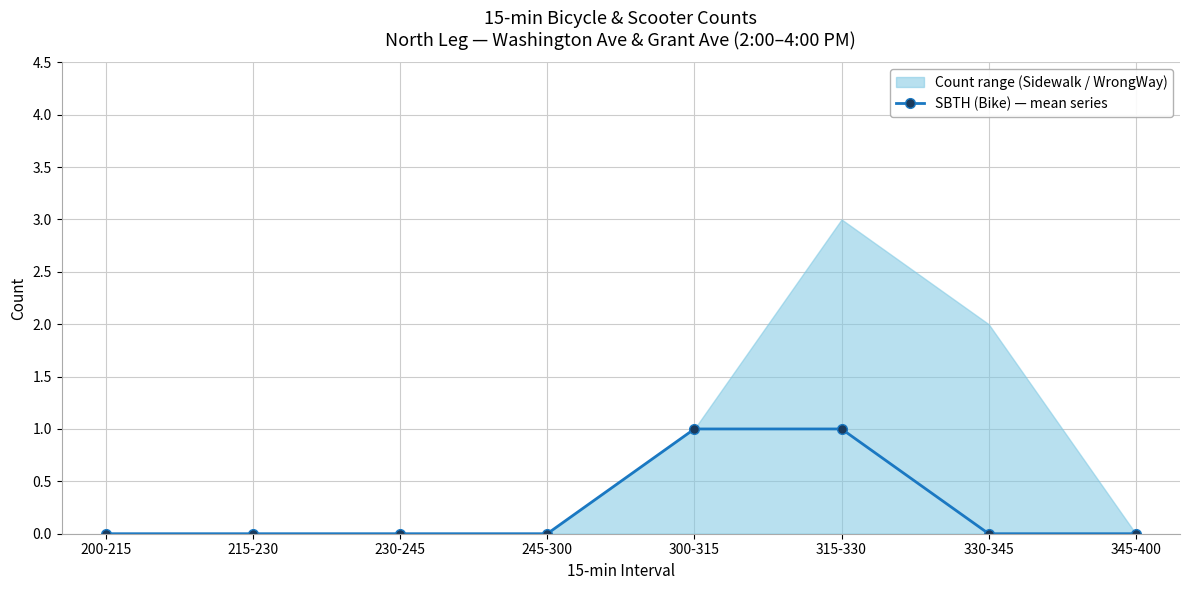

At which category does the chart reach its minimum across all series?

200-215